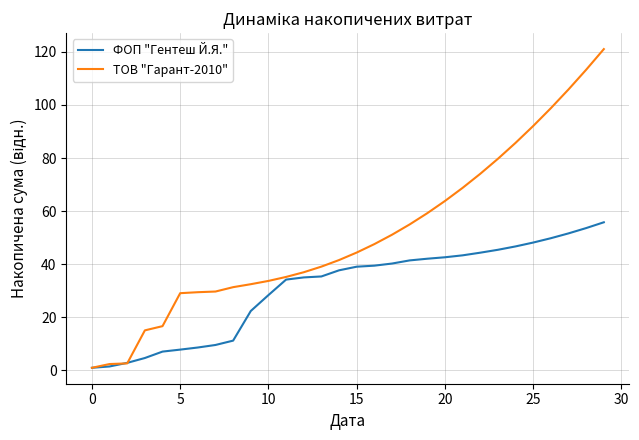

At how many categories does at least one series exceed 14?

27